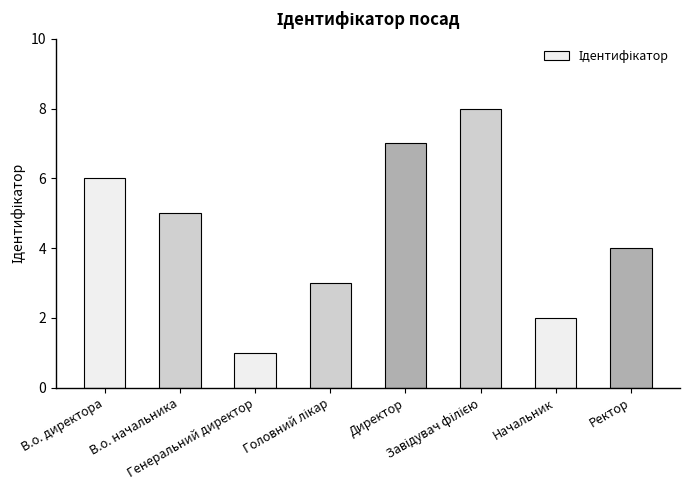

What is the label of the 1st bar from the left?

В.о. директора